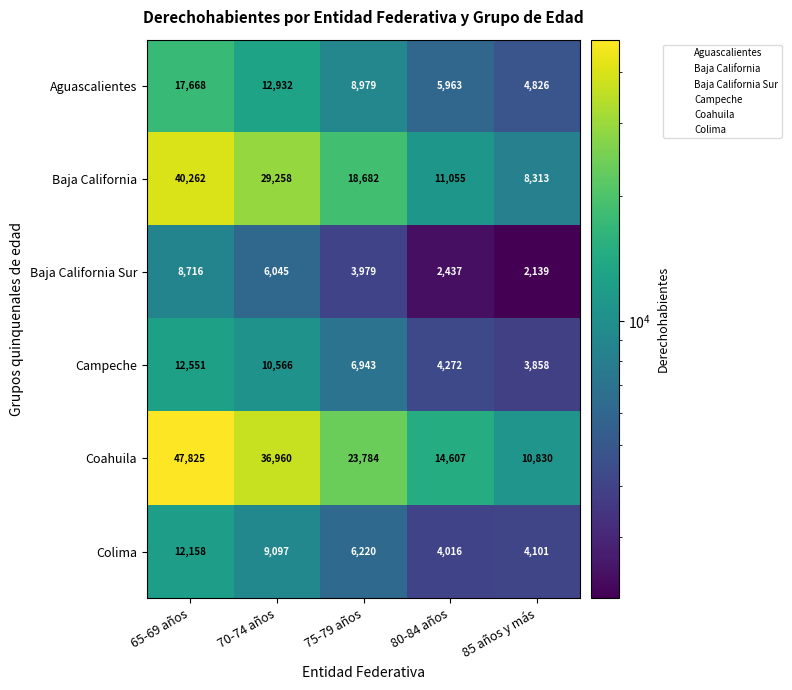

What is the difference between the maximum and minimum values in the Coahuila series?

36995